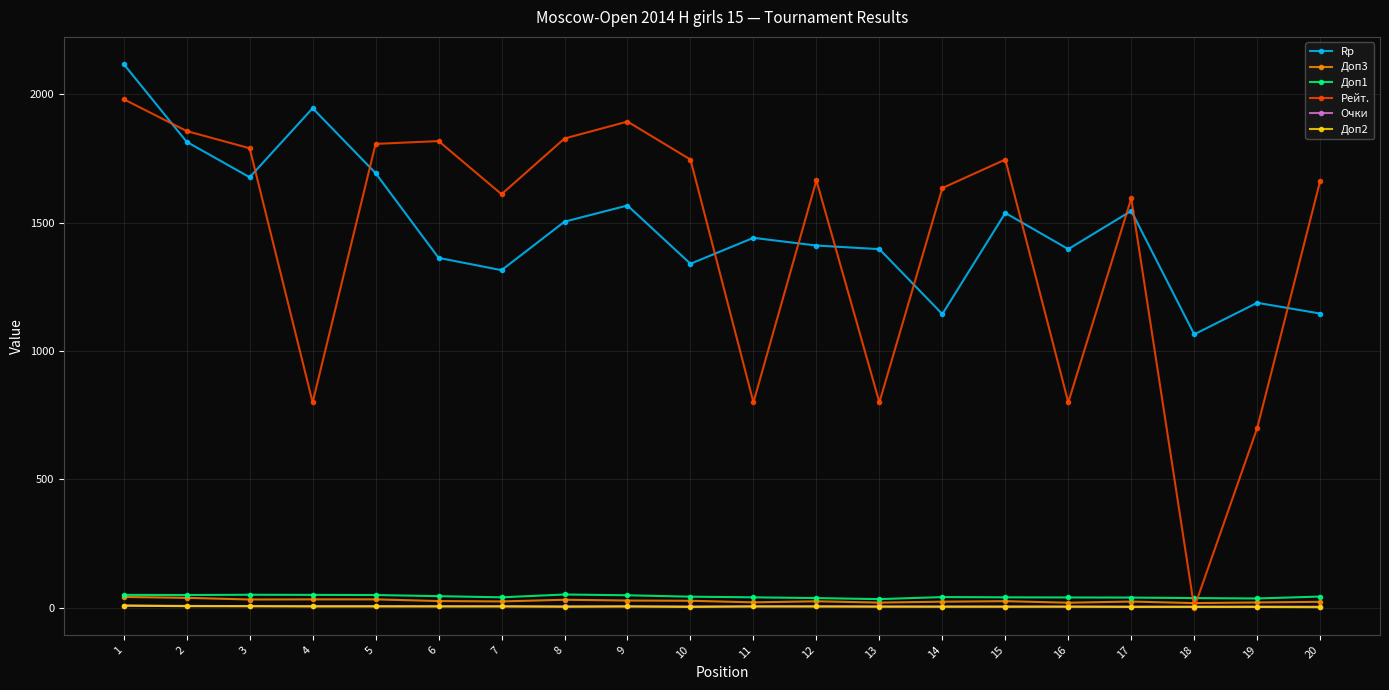

True or false: Очки and Rp intersect in this chart.

False